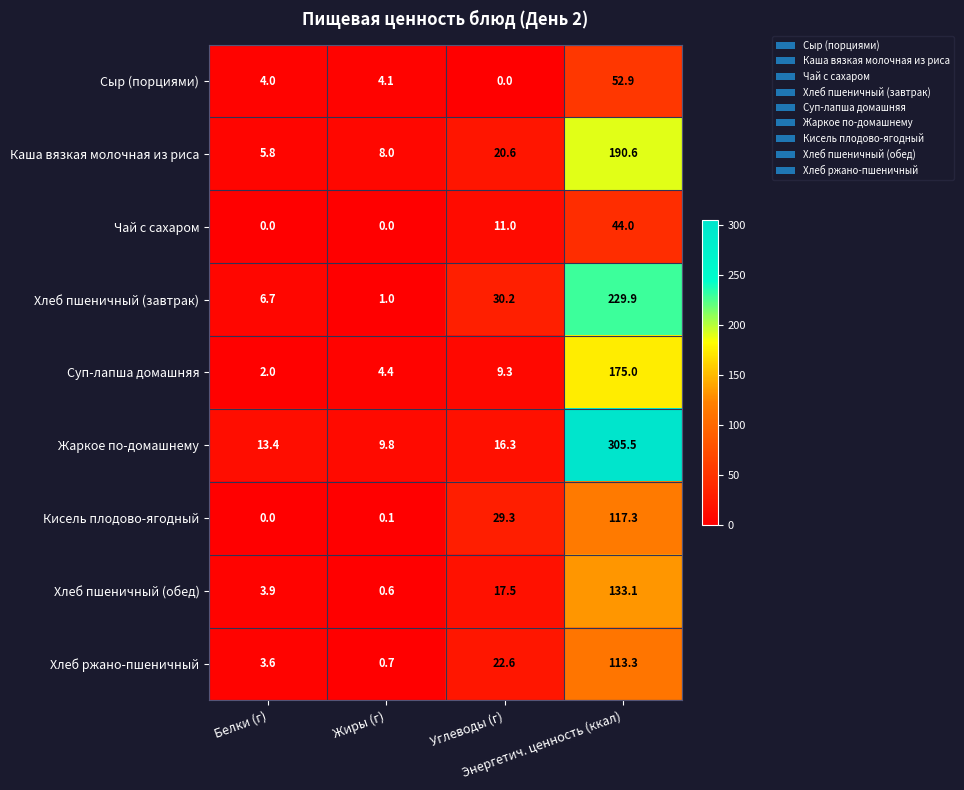

Which series has the largest range (max minus min)?

Жаркое по-домашнему